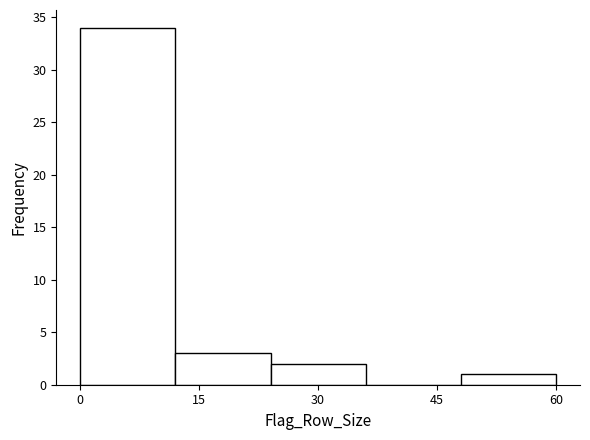

Reading left to right, list every bar in this chart as the range it spans on the x-axis followed by its height. The values are not printed on the chart, so give them approximately, as read against the axis.

0 to 12: 34
12 to 24: 3
24 to 36: 2
36 to 48: 0
48 to 60: 1